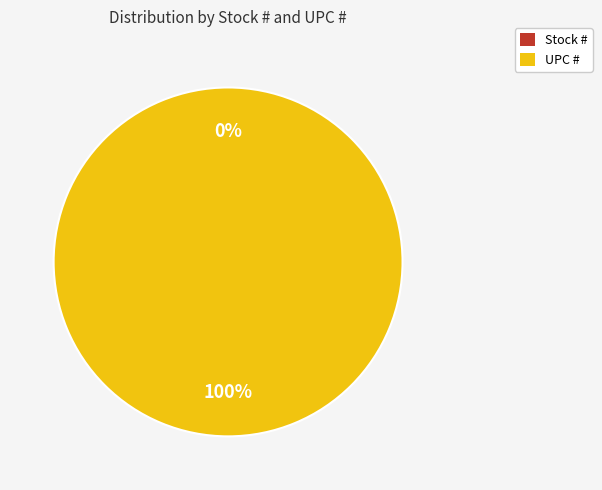

How many segments does this pie chart have?

2